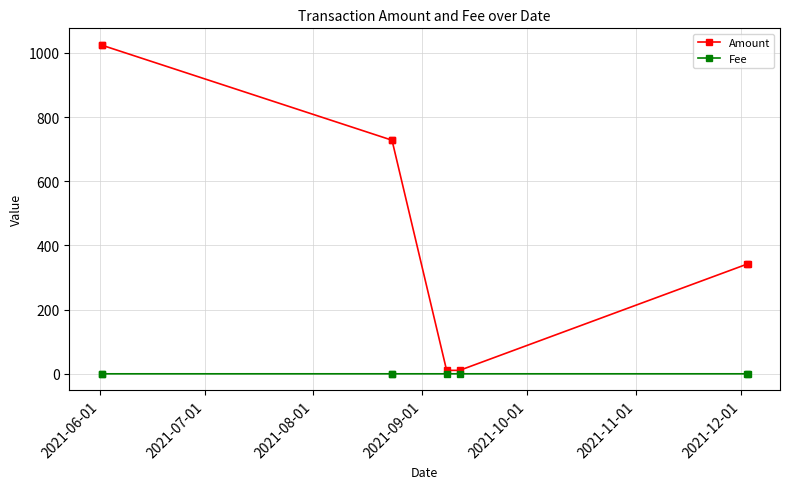

At how many categories does at least one series exceed 267?

6